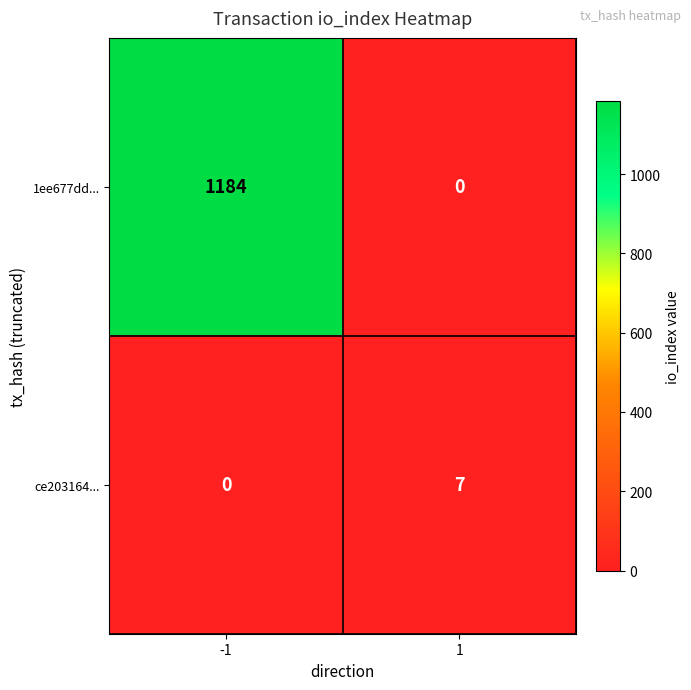

Reading right to left, extract all data points from this chart.

1ee677dd...: 1=0	-1=1184
ce203164...: 1=7	-1=0